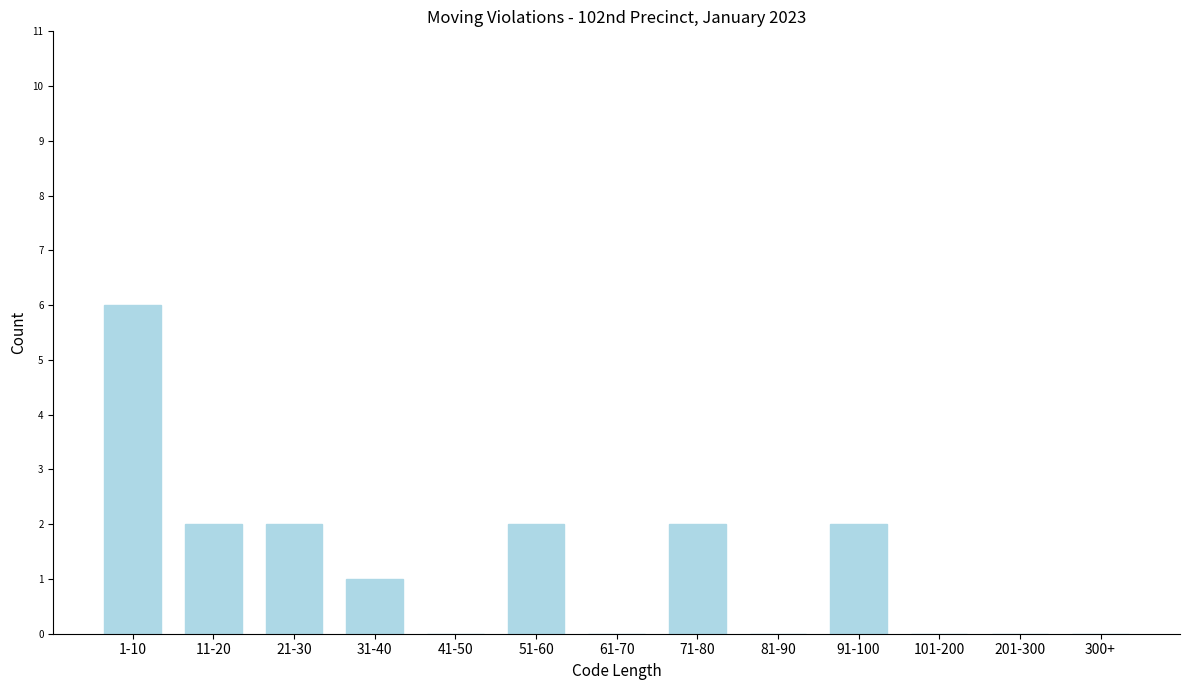

Reading left to right, what are all the values shown in this chart?

1-10=6	11-20=2	21-30=2	31-40=1	41-50=0	51-60=2	61-70=0	71-80=2	81-90=0	91-100=2	101-200=0	201-300=0	300+=0